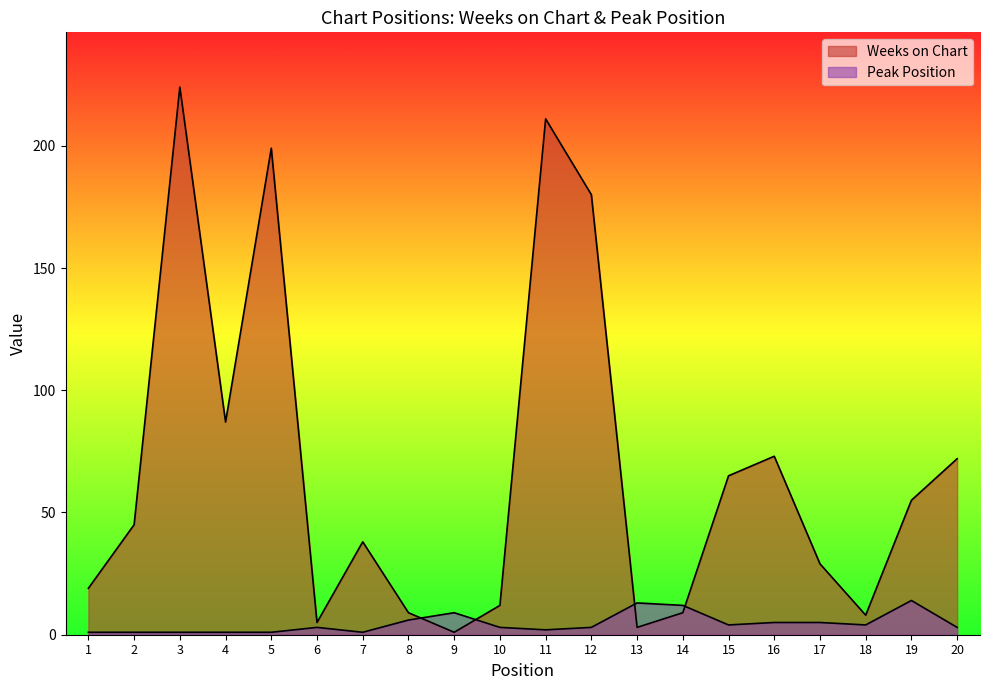

At which label does Weeks on Chart reach its minimum?

9